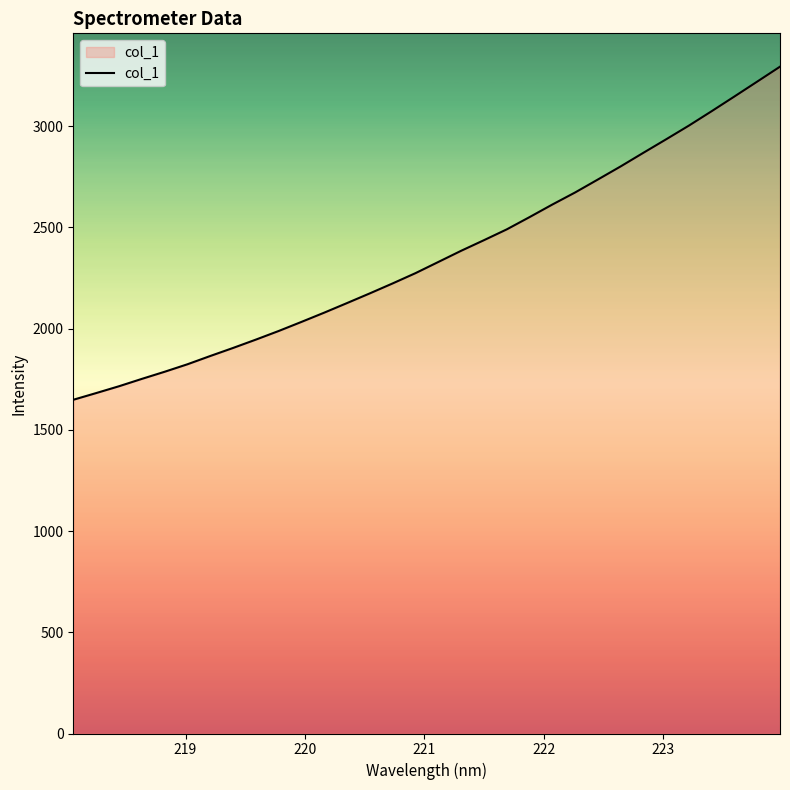

What is the difference between the maximum and minimum values?

1645.2